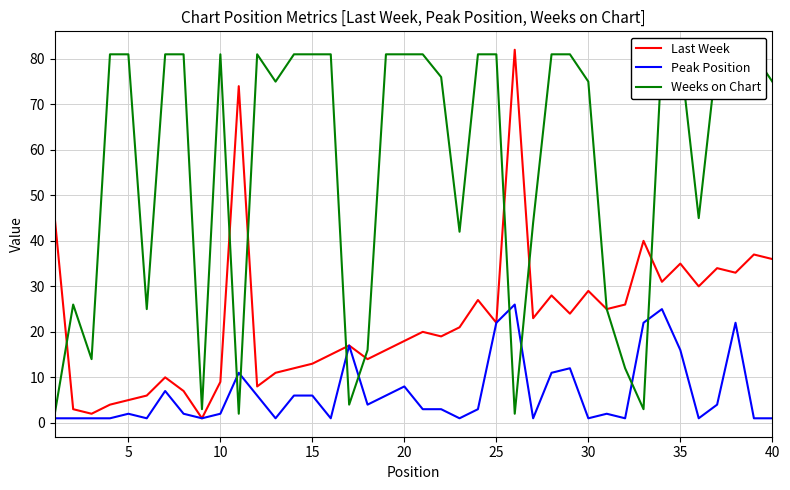

In Last Week, how many points are higher than both neighbors (excluding endpoints)?

12